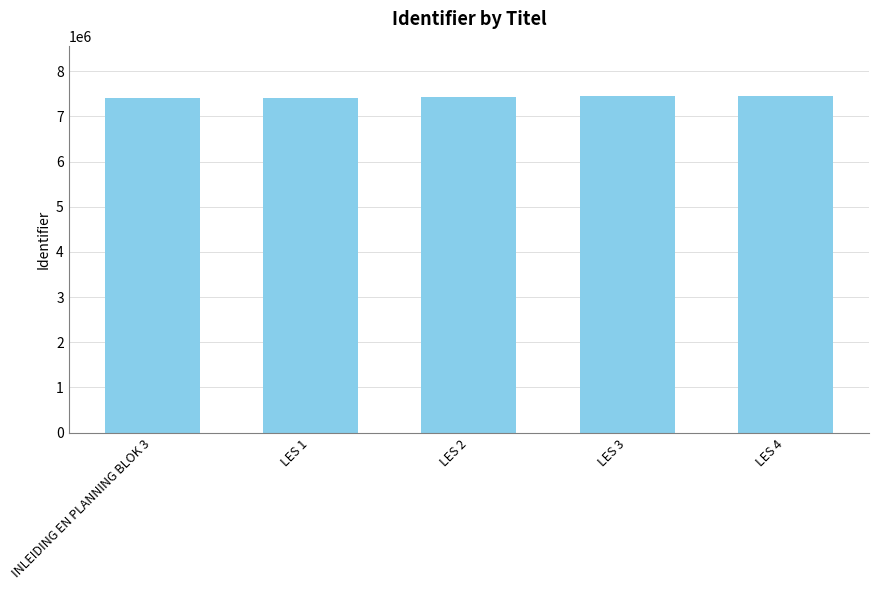

The value at LES 4 is 3093147. True or false?

False